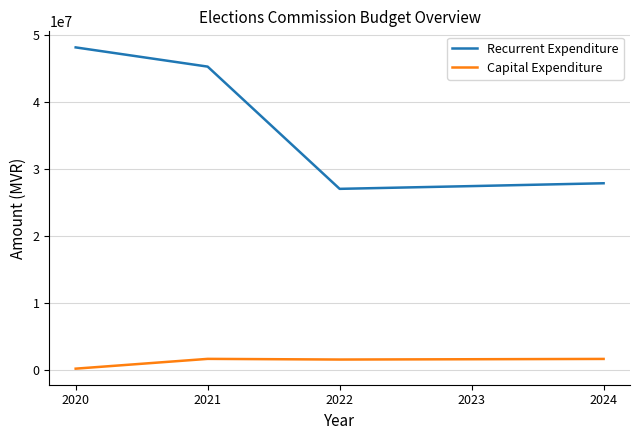

Which series has the largest range (max minus min)?

Recurrent Expenditure